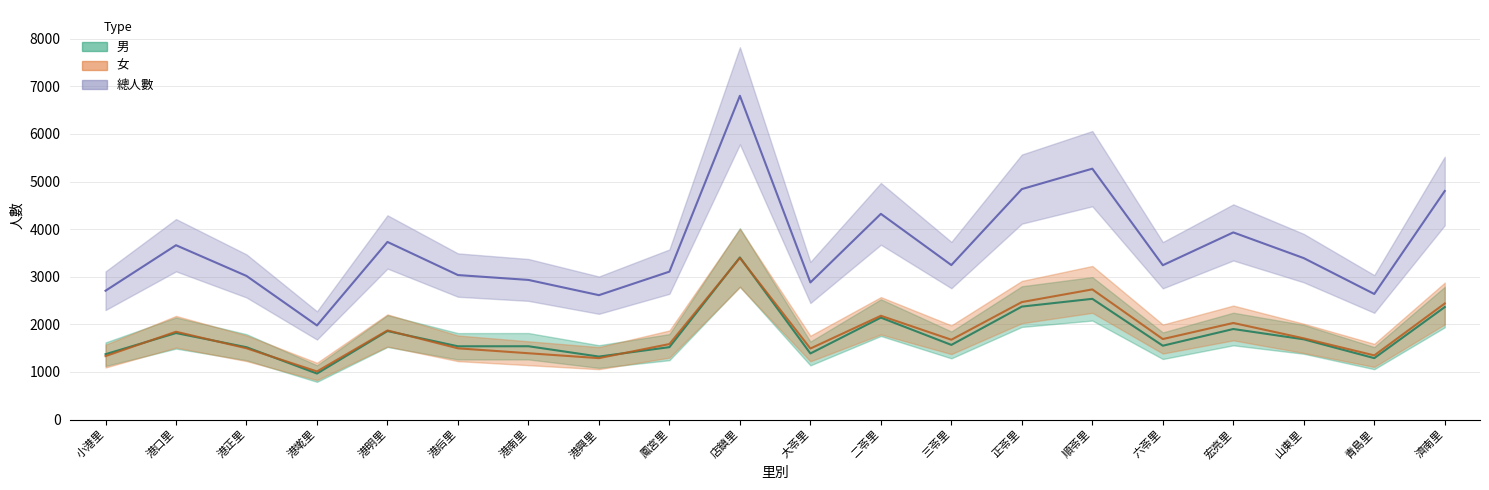

Reading right to left, transcribe all the data shown in this chart.

男: 濟南里=2363	青島里=1290	山東里=1685	宏亮里=1902	六苓里=1551	順苓里=2536	正苓里=2373	三苓里=1568	二苓里=2141	大苓里=1388	店鎮里=3406	鳳宮里=1521	港興里=1323	港南里=1540	港后里=1539	港明里=1859	港墘里=966	港正里=1520	港口里=1817	小港里=1373
女: 濟南里=2438	青島里=1348	山東里=1706	宏亮里=2029	六苓里=1691	順苓里=2734	正苓里=2468	三苓里=1677	二苓里=2180	大苓里=1492	店鎮里=3395	鳳宮里=1586	港興里=1290	港南里=1393	港后里=1496	港明里=1872	港墘里=1011	港正里=1497	港口里=1845	小港里=1333
總人數: 濟南里=4801	青島里=2638	山東里=3391	宏亮里=3931	六苓里=3242	順苓里=5270	正苓里=4841	三苓里=3245	二苓里=4321	大苓里=2880	店鎮里=6801	鳳宮里=3107	港興里=2613	港南里=2933	港后里=3035	港明里=3731	港墘里=1977	港正里=3017	港口里=3662	小港里=2706